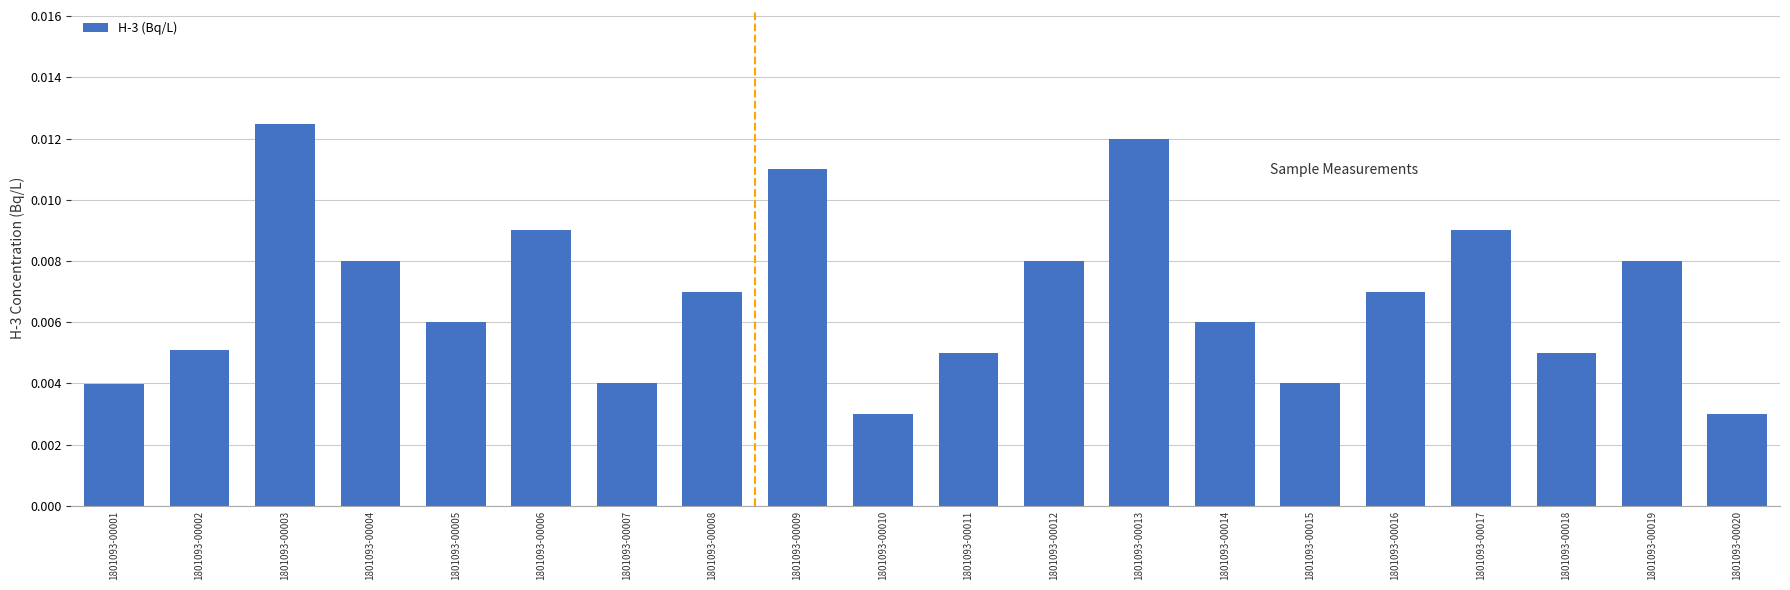

Are the bars horizontal?

No